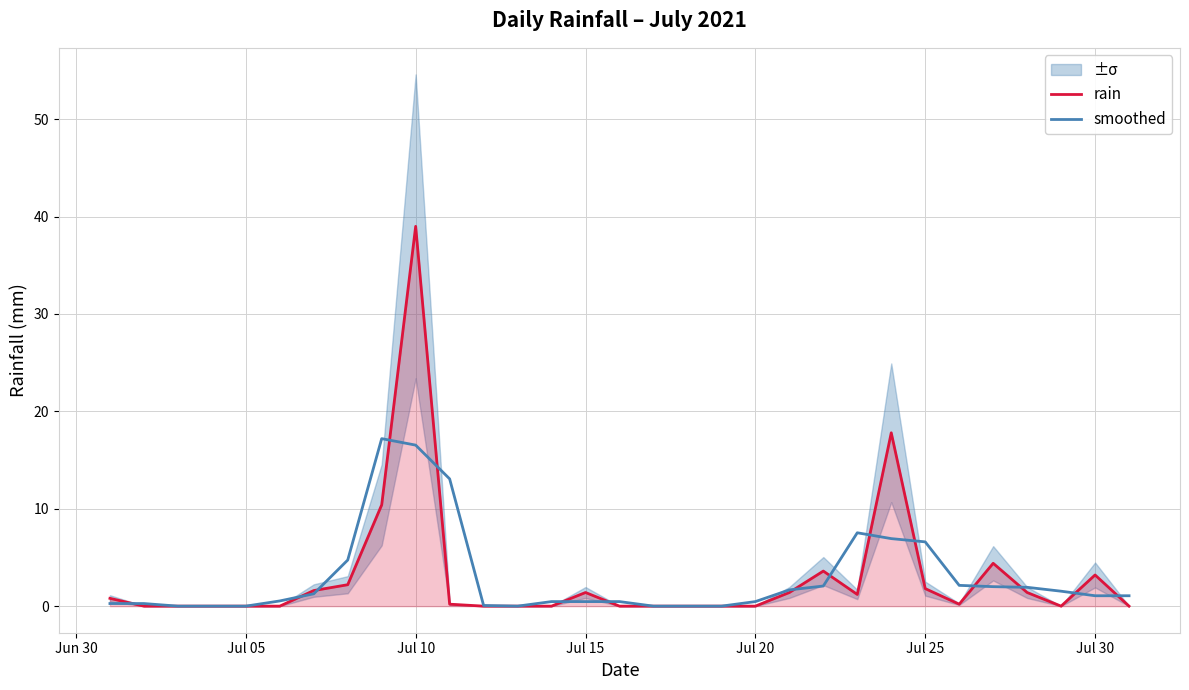

The value of smoothed at Jul 10 is 16.5. True or false?

True